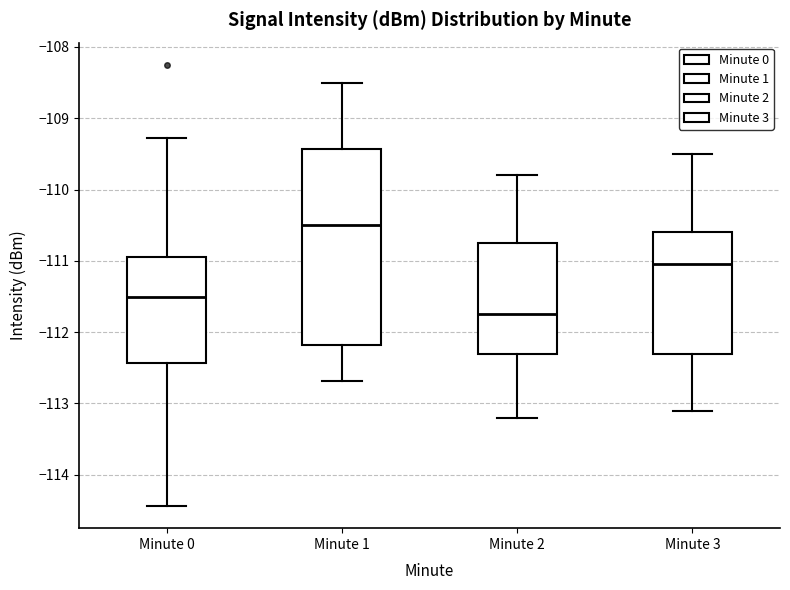

Where does the lower whisker of the box for Minute 0 end on the y-axis? The values are not printed on the chart, so give them approximately, as read against the axis.

-114.4